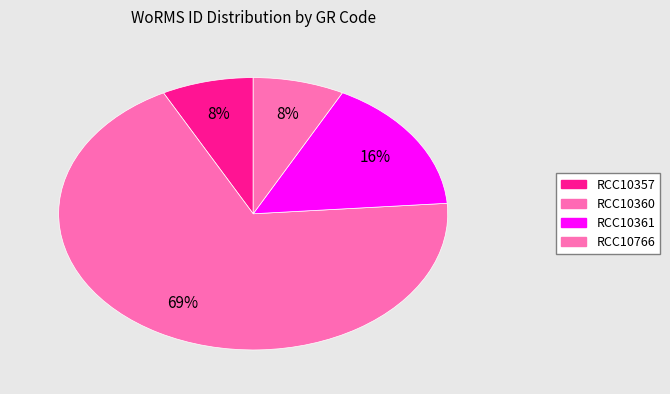

Which has a higher value, RCC10766 or RCC10357?

RCC10357